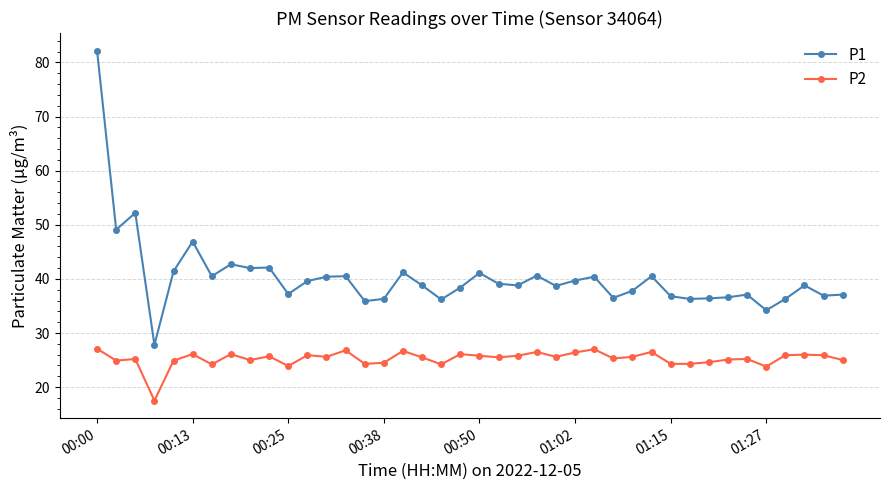

What is the value of the P2 point at the 23rd from the left?

25.8